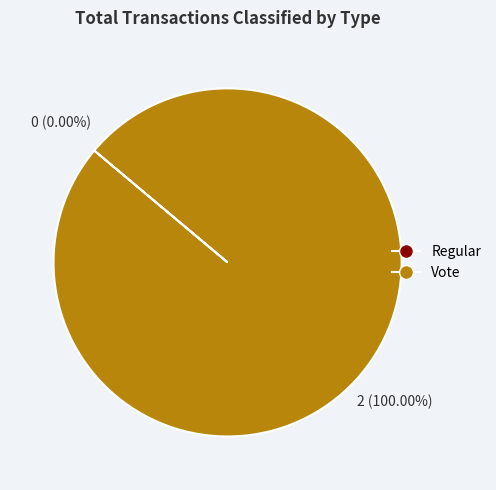

How many slices are in this pie chart?

2